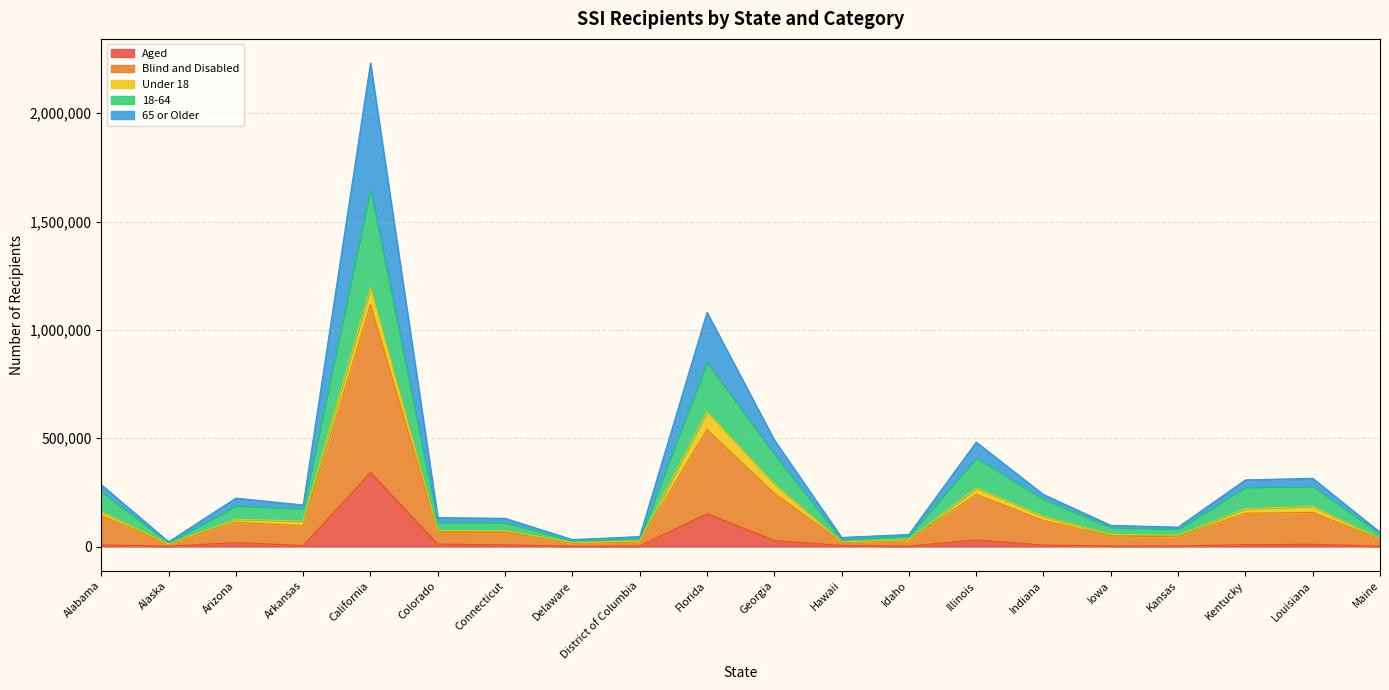

Where is the first local maximum for Blind and Disabled?

Arizona